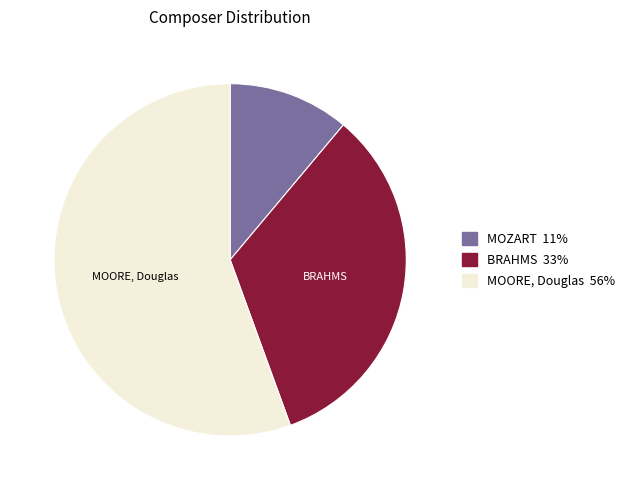

Rank the categories by value from highest to lowest.

MOORE, Douglas, BRAHMS, MOZART